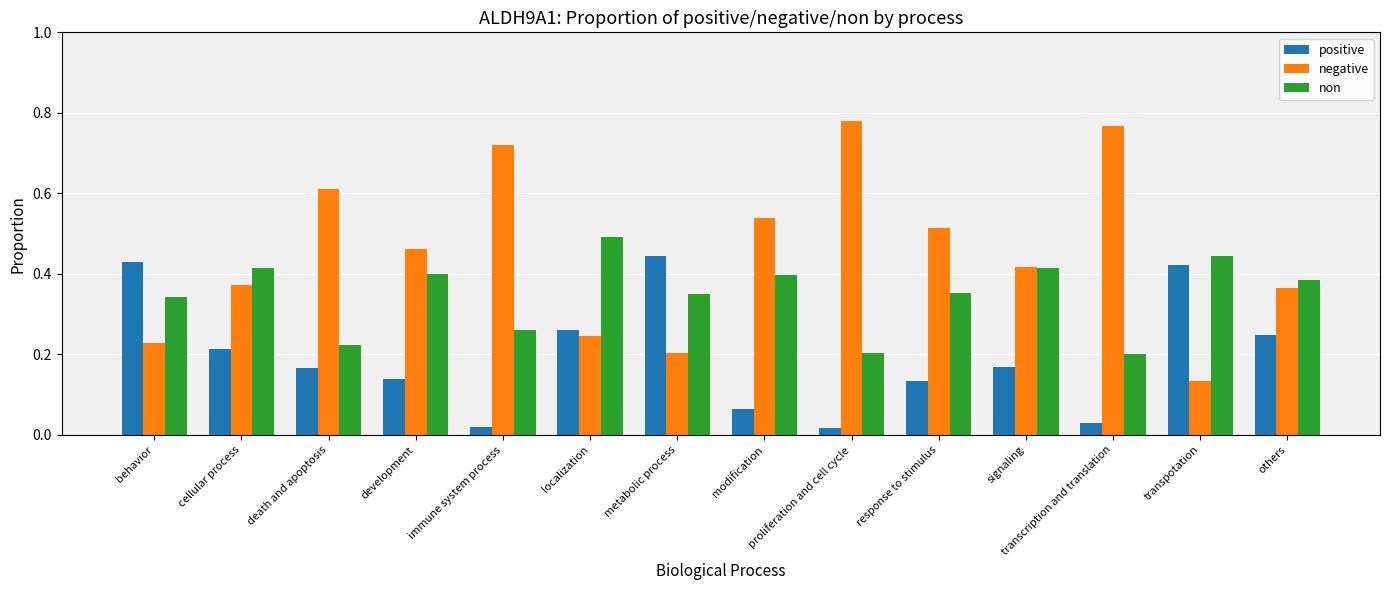

Which series has the widest spread of values?

negative